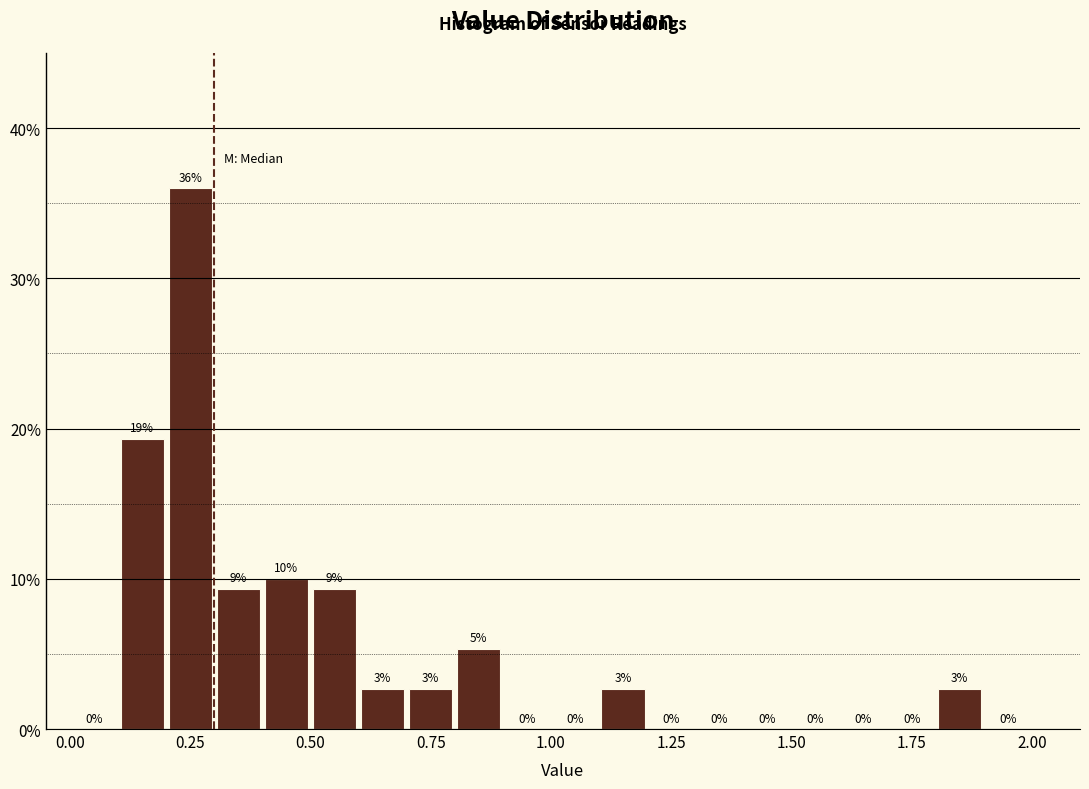

Read against the x-axis, roughly where is the centre of the tallest bar?

0.25